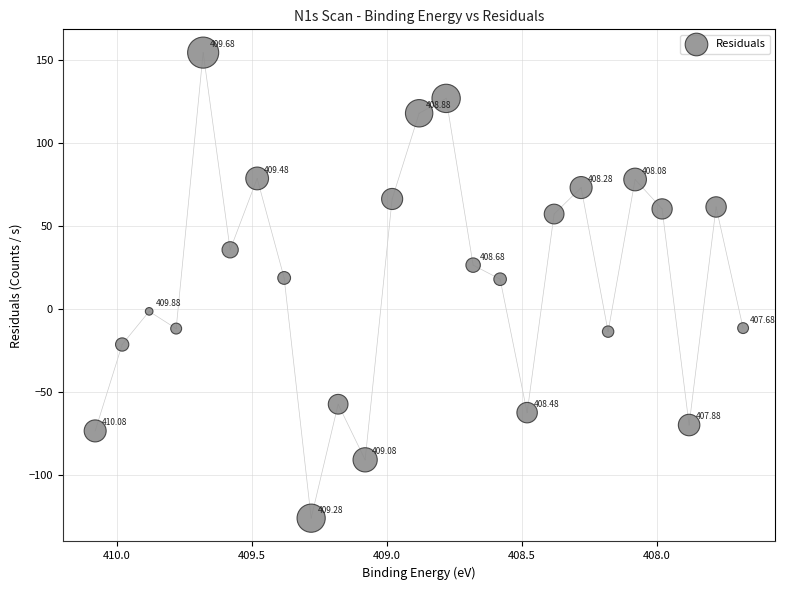

What is the range of X values (max minus min)?

2.4